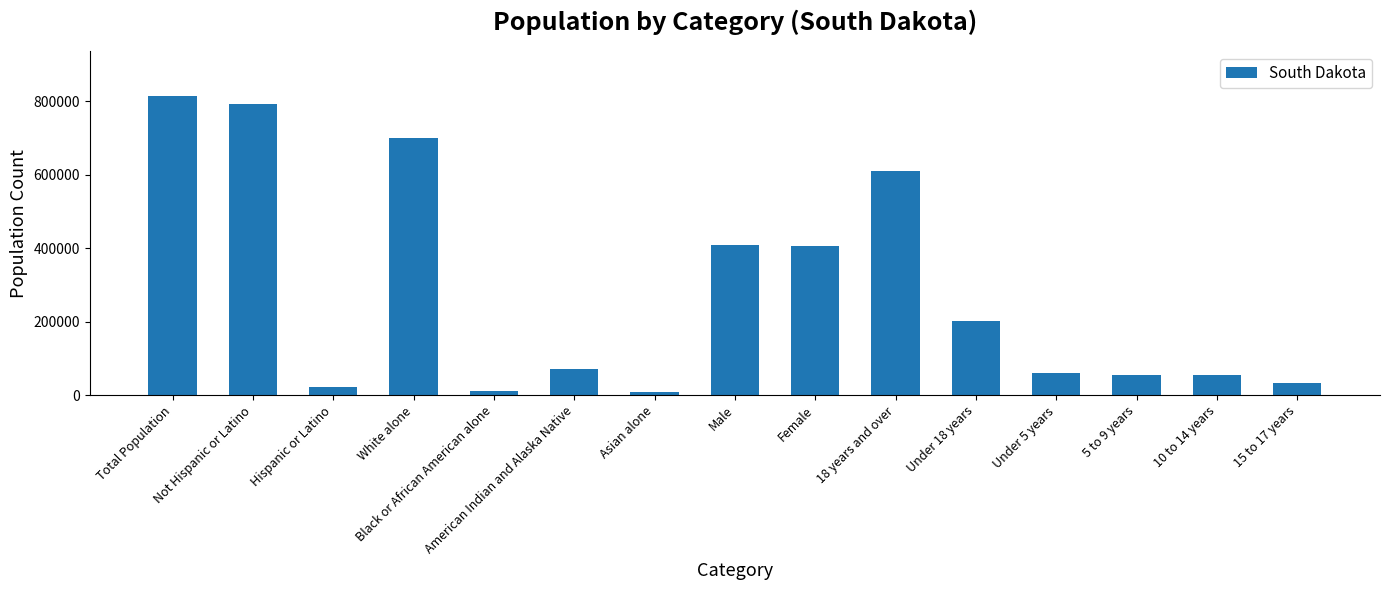

What is the value of the 2nd bar from the left?

792061